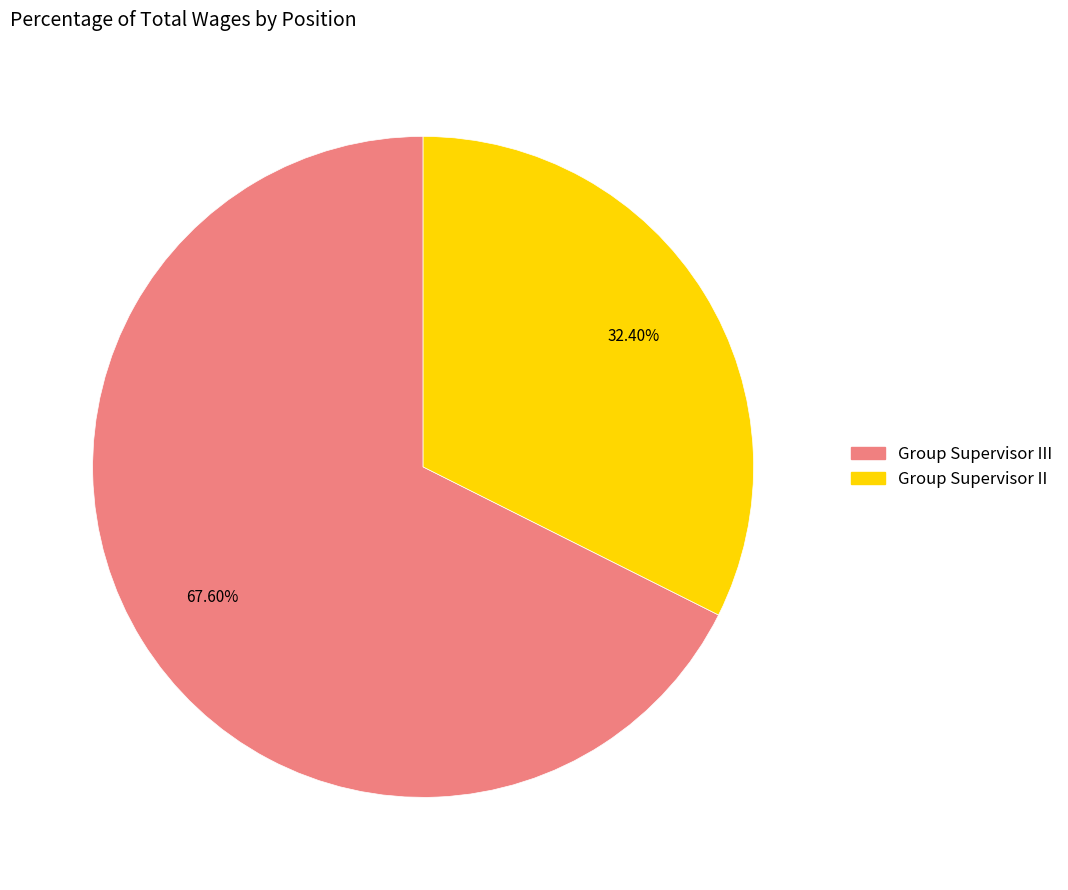

Is there any slice that represents more than half of the pie?

Yes